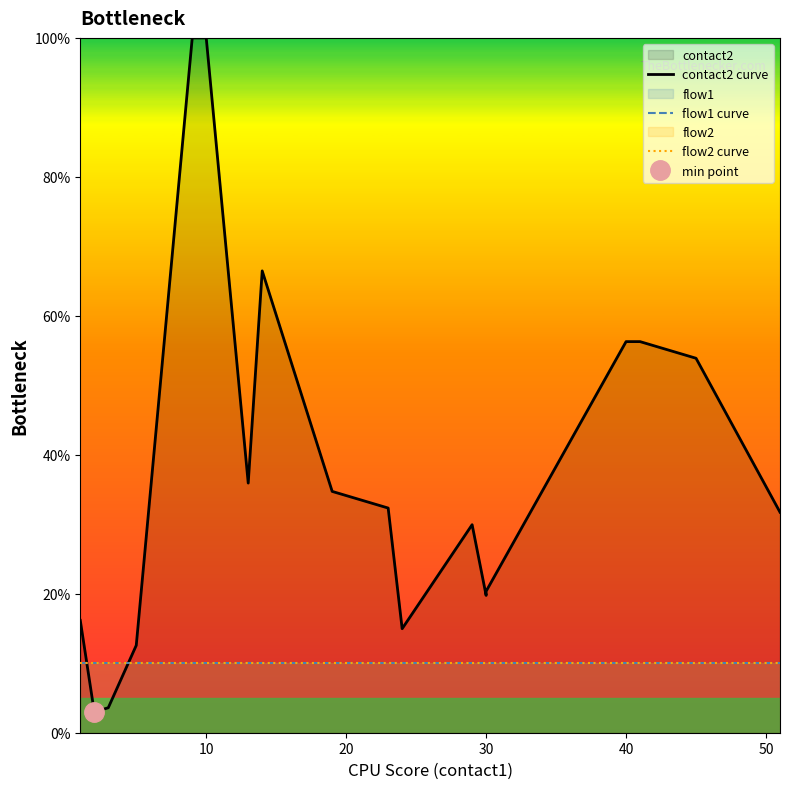

How many values in the contact2 curve series are below 33?

10